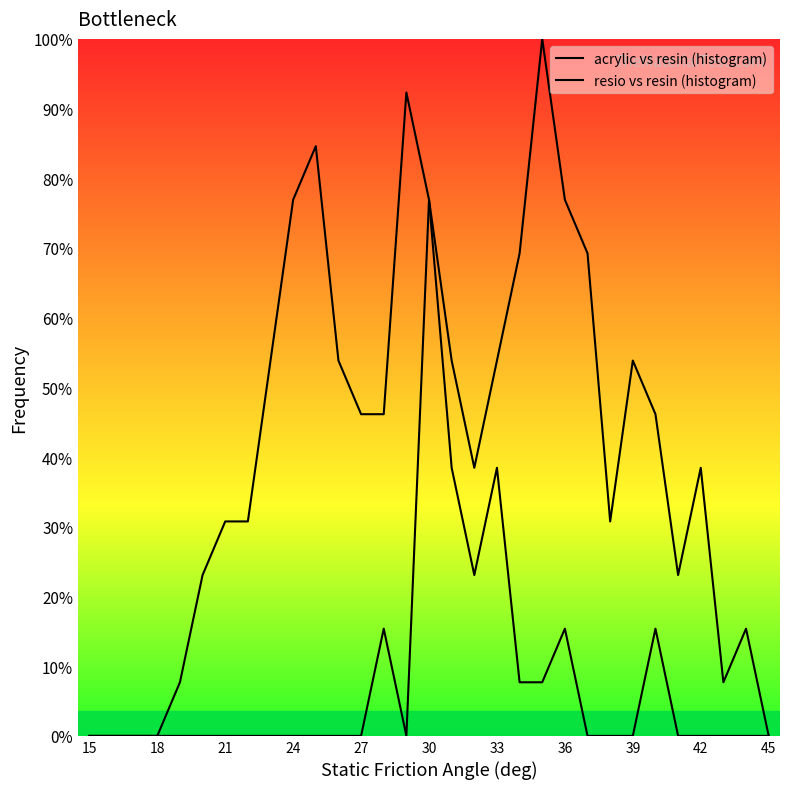

True or false: acrylic vs resin (histogram) and resio vs resin (histogram) intersect in this chart.

False